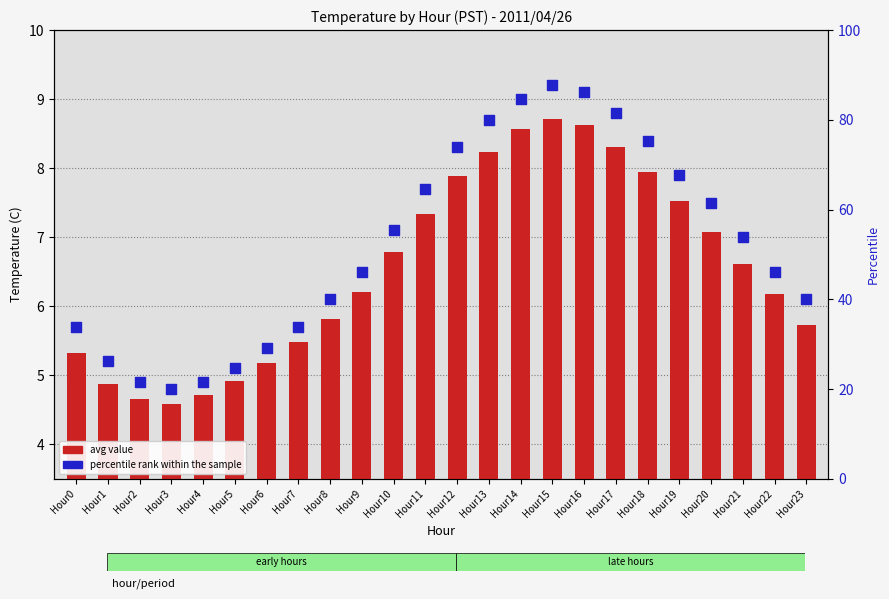

At how many categories does at least one series exceed 86?

2